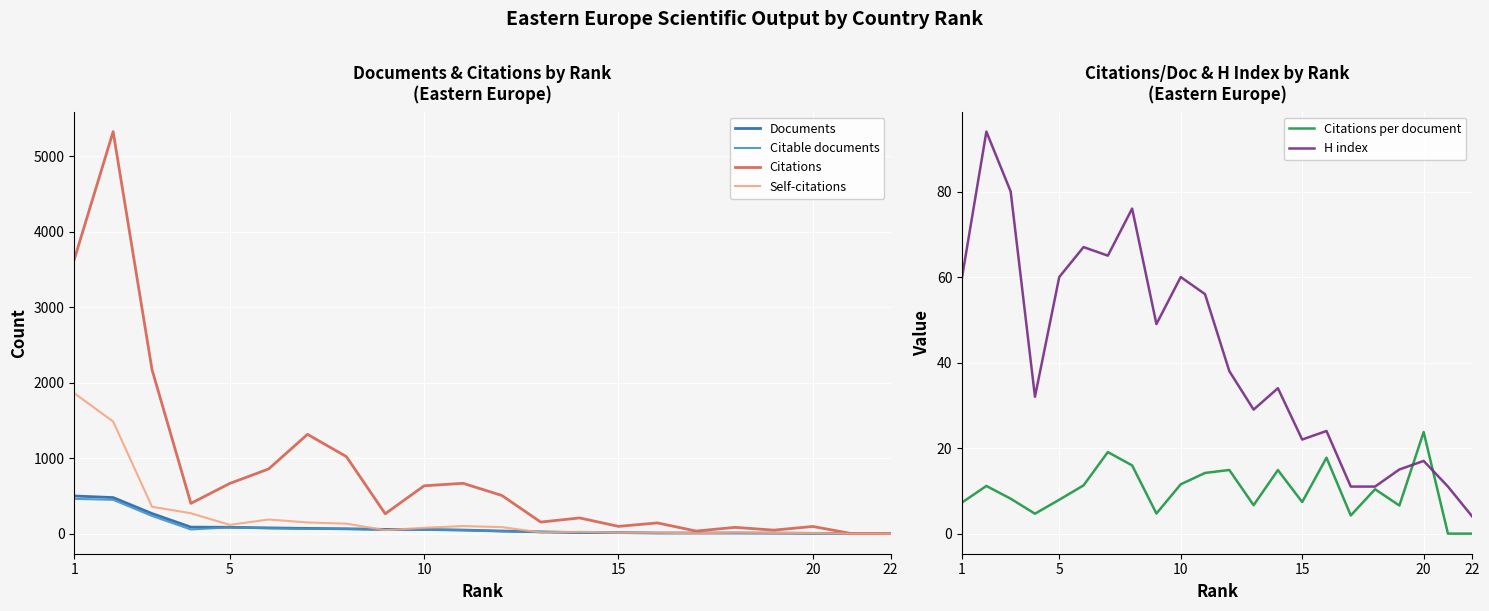

Count the number of data series in this chart.

6